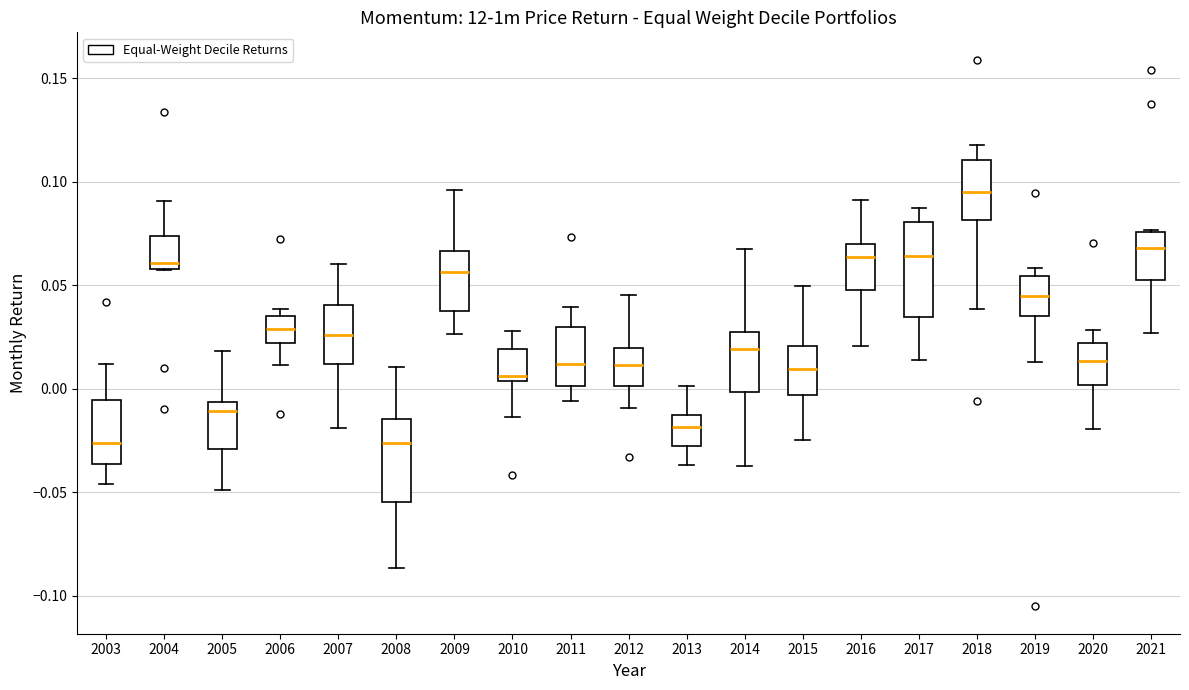

Reading left to right, read every box against the y-axis: the position of its median line, the range the box covers, and the ends of its whiskers. The values are not printed on the chart, so give them approximately, as read against the axis.

2003: median -0.025, box -0.035 to -0.005, whiskers -0.045 to 0.010
2004: median 0.060 (just above the box's lower edge), box 0.060 to 0.075, whiskers 0.055 to 0.090
2005: median -0.010, box -0.030 to -0.005, whiskers -0.050 to 0.020
2006: median 0.030, box 0.020 to 0.035, whiskers 0.010 to 0.040
2007: median 0.025, box 0.010 to 0.040, whiskers -0.020 to 0.060
2008: median -0.025, box -0.055 to -0.015, whiskers -0.085 to 0.010
2009: median 0.055, box 0.035 to 0.065, whiskers 0.025 to 0.095
2010: median 0.005 (just above the box's lower edge), box 0.005 to 0.020, whiskers -0.015 to 0.030
2011: median 0.010, box 0.000 to 0.030, whiskers -0.005 to 0.040
2012: median 0.010, box 0.000 to 0.020, whiskers -0.010 to 0.045
2013: median -0.020, box -0.030 to -0.010, whiskers -0.035 to 0.000
2014: median 0.020, box 0.000 to 0.030, whiskers -0.035 to 0.065
2015: median 0.010, box -0.005 to 0.020, whiskers -0.025 to 0.050
2016: median 0.065, box 0.050 to 0.070, whiskers 0.020 to 0.090
2017: median 0.065, box 0.035 to 0.080, whiskers 0.015 to 0.090
2018: median 0.095, box 0.080 to 0.110, whiskers 0.040 to 0.120
2019: median 0.045, box 0.035 to 0.055, whiskers 0.015 to 0.060
2020: median 0.015, box 0.000 to 0.020, whiskers -0.020 to 0.030
2021: median 0.070, box 0.050 to 0.075, whiskers 0.025 to 0.075